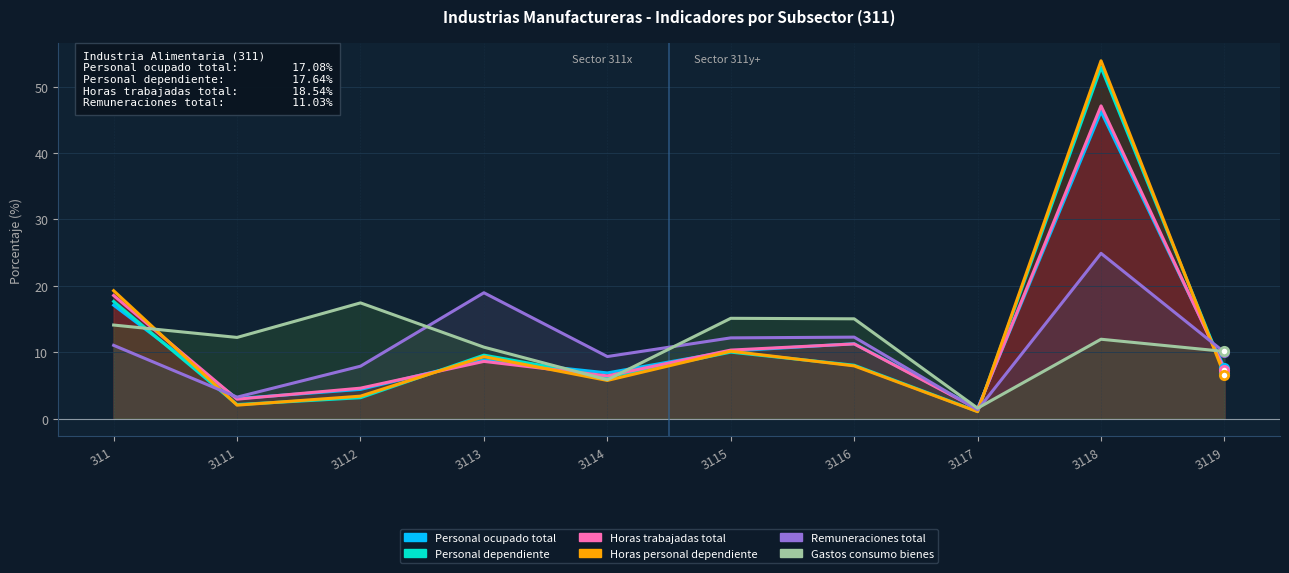

What is the value of the Horas trabajadas total point at the 7th from the left?

11.2